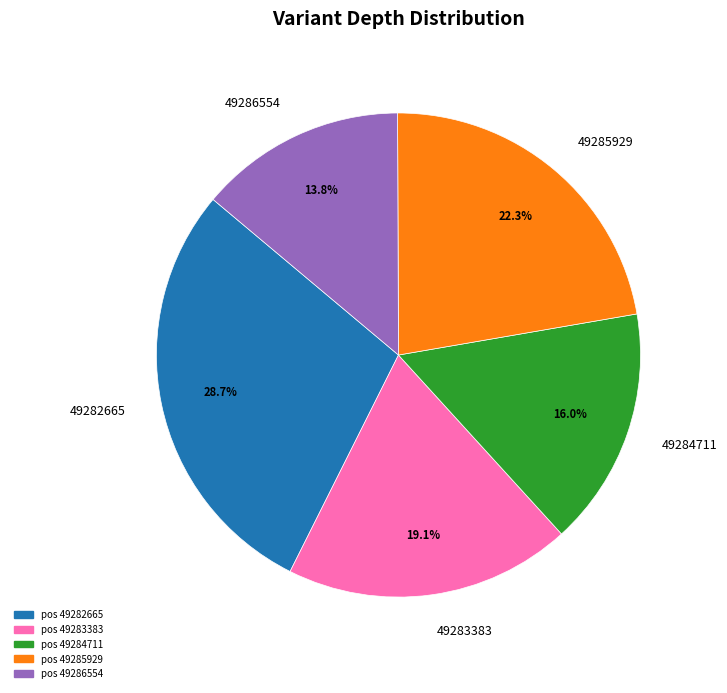

How many slices are in this pie chart?

5